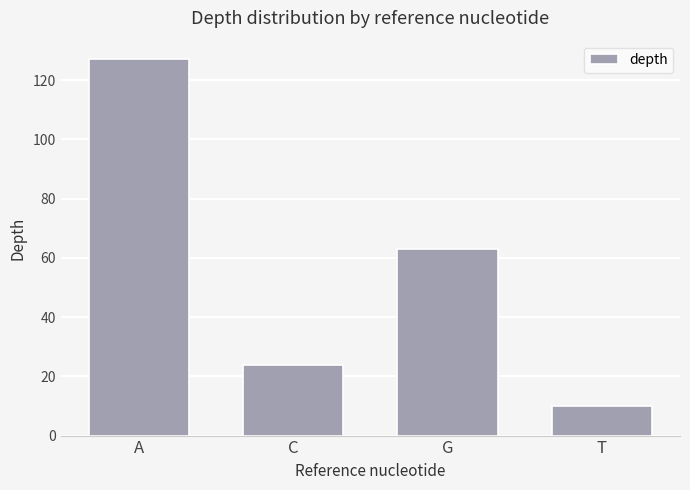

Are the bars grouped side by side (vs. stacked)?

No